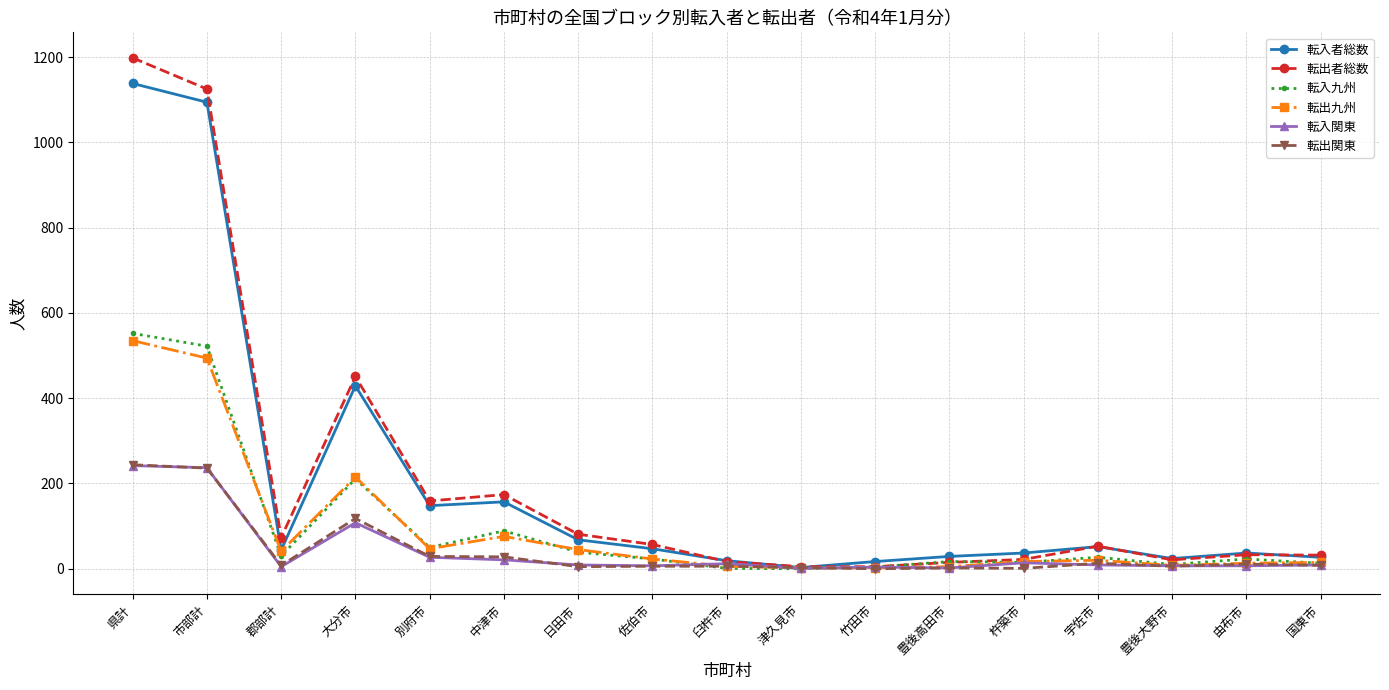

What is the maximum value for 転出関東?

244